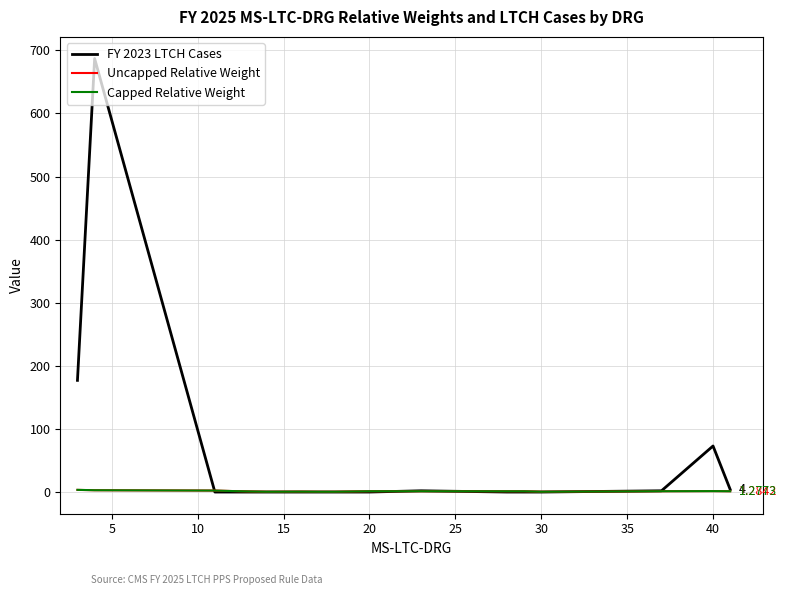

Which series has the largest total across all categories?

FY 2023 LTCH Cases